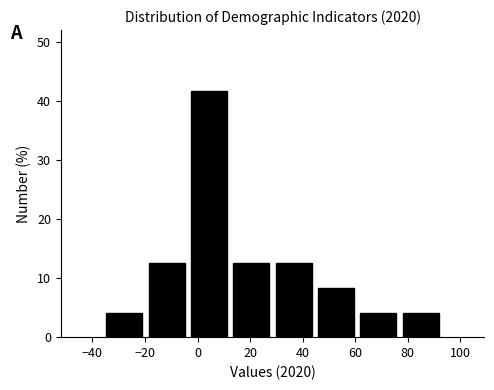

Reading left to right, transcribe this chart: for each bar, give the range it covers on the x-axis and its height. Neither the bar edges nor the heights are printed on the chart, so give them approximately, as read against the axes.

-36 to -20: 4
-20 to -4: 13
-4 to 12: 42
12 to 28: 13
28 to 44: 13
44 to 60: 8
60 to 76: 4
76 to 94: 4